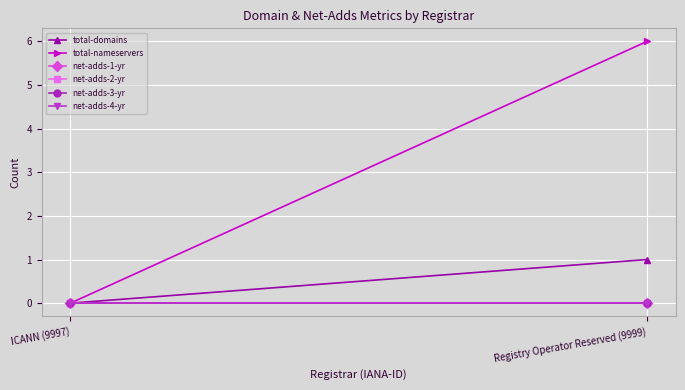

True or false: net-adds-4-yr has a value of 0 at ICANN (9997).

True